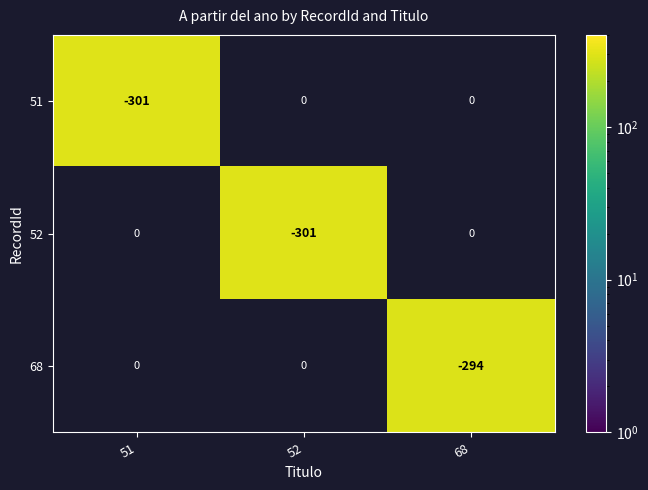

The 68 series shows -149 at 68. True or false?

False